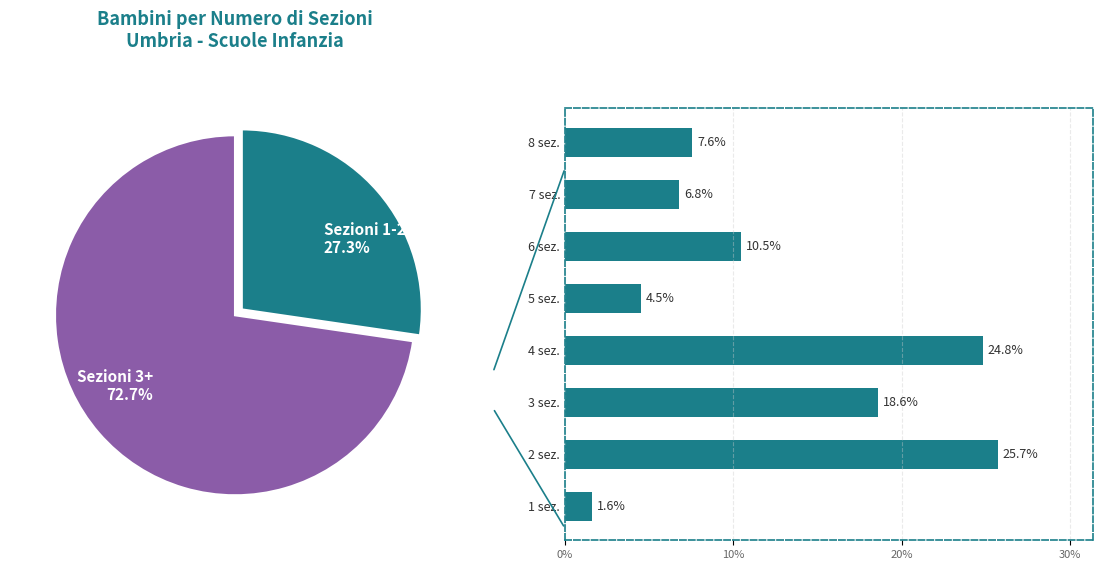

Does 4 sez. represent more than half of the total?

No